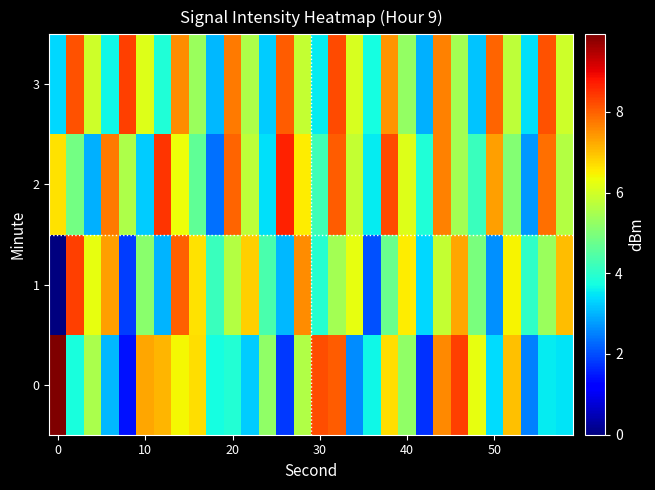

Which series has the largest total across all categories?

2